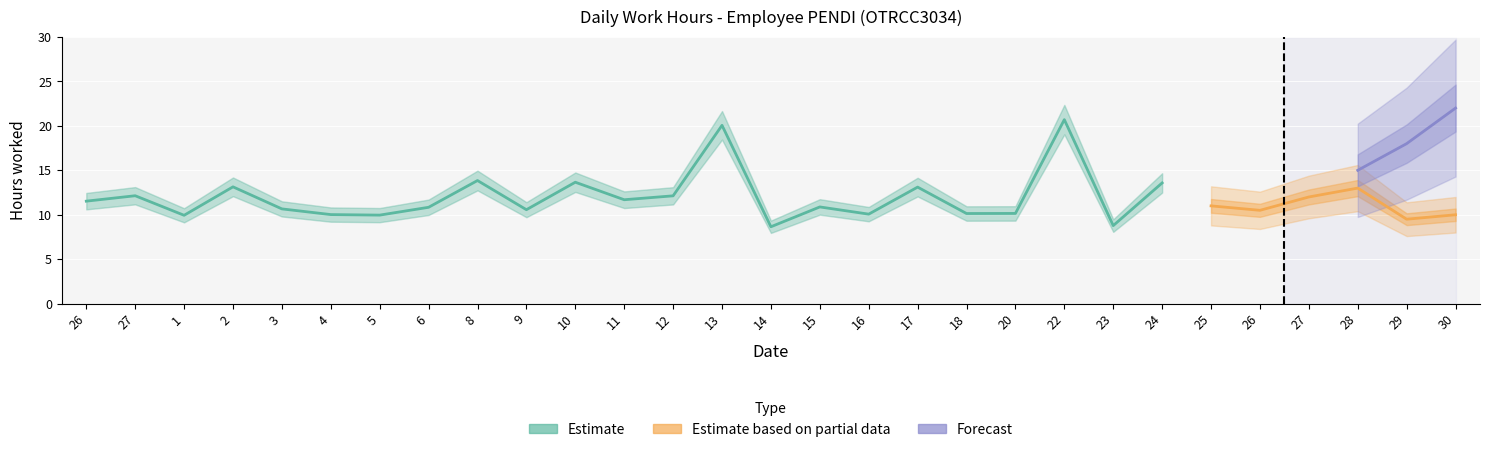

True or false: Estimate and Forecast intersect in this chart.

False